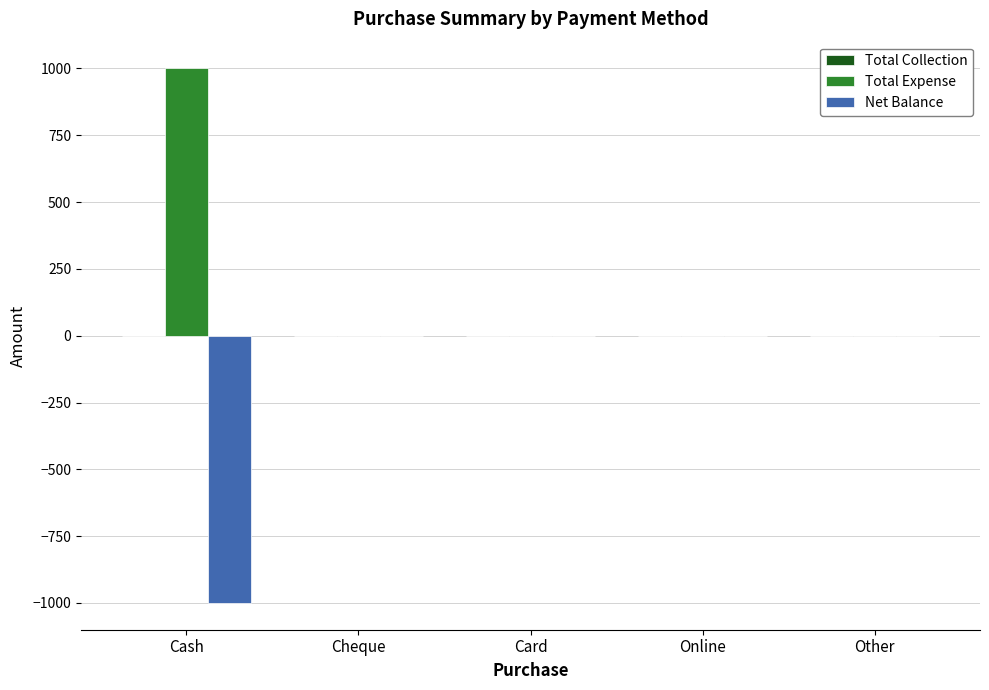

Which series has the largest total across all categories?

Total Expense